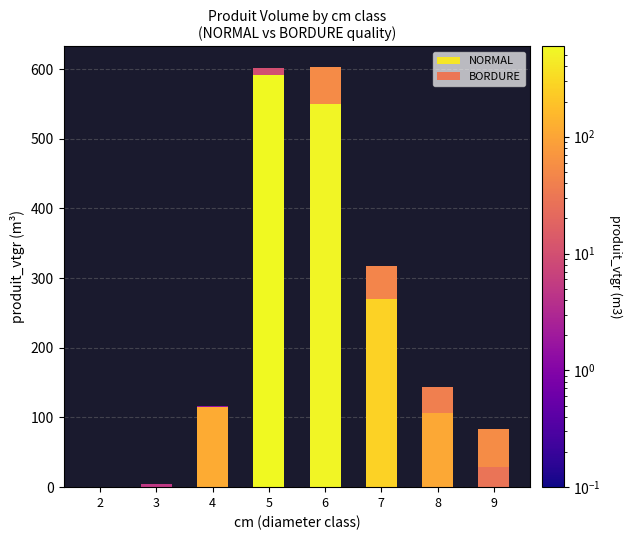

What is the sum of the BORDURE values at 6 and 8?

91.1